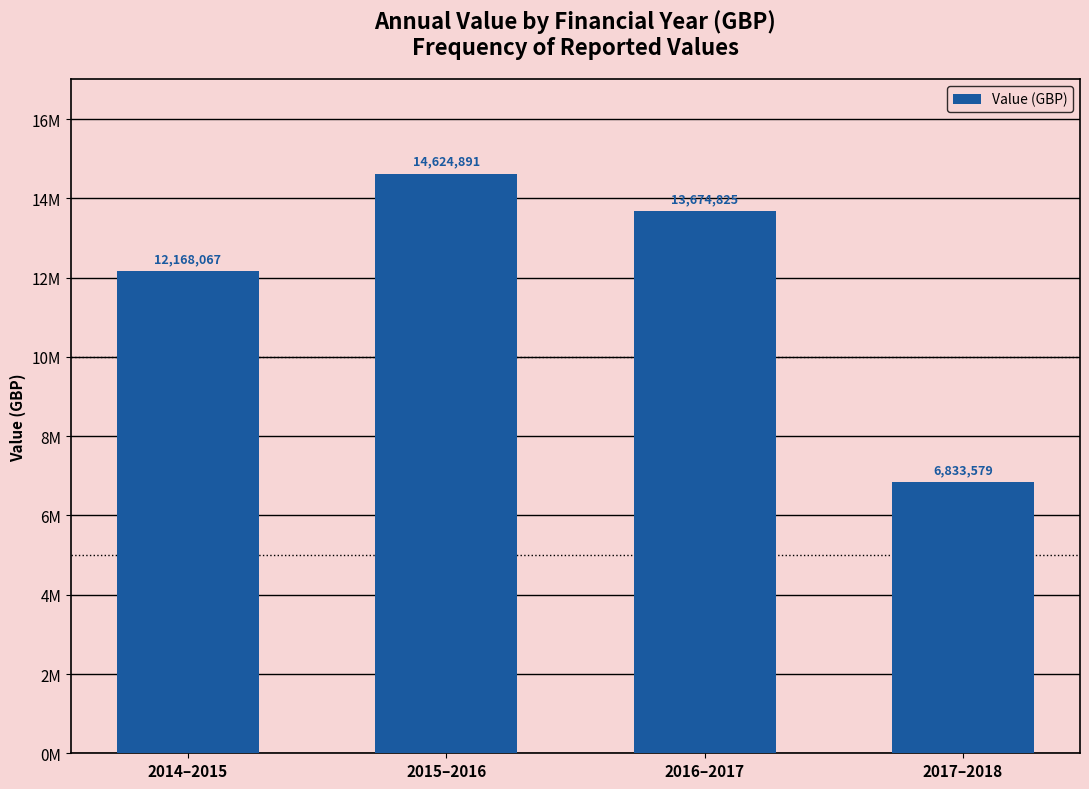

Is it true that the value at 2015–2016 is 14624891?

True